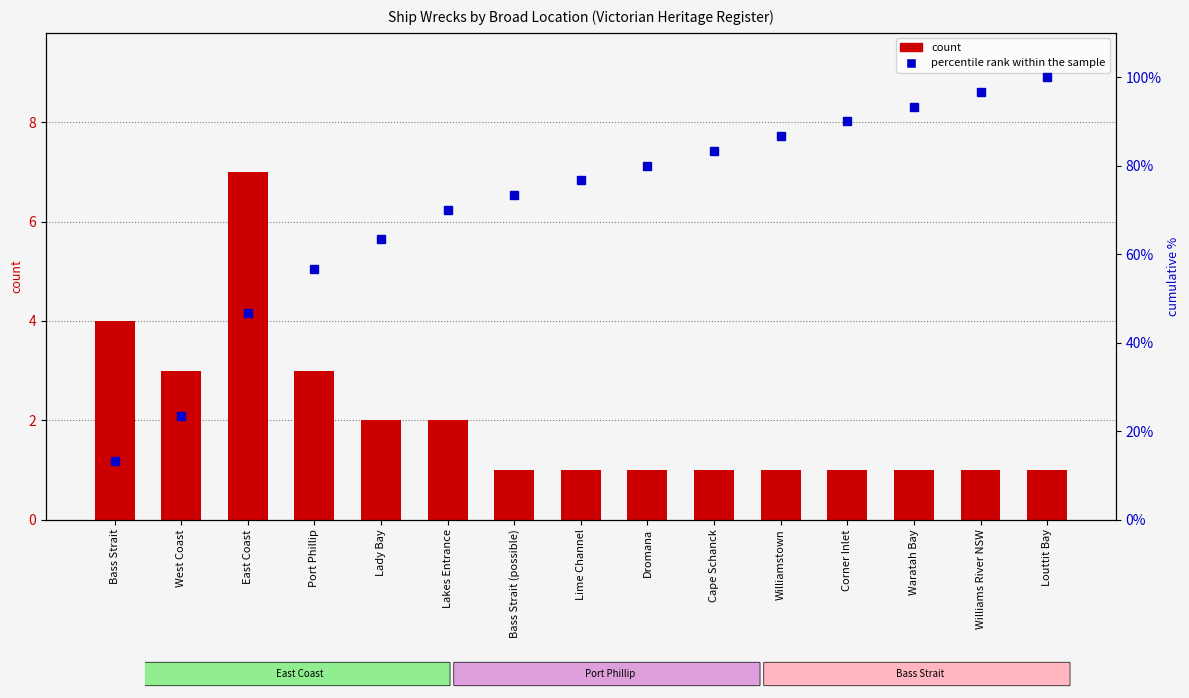

At how many categories does at least one series exceed 26?

13